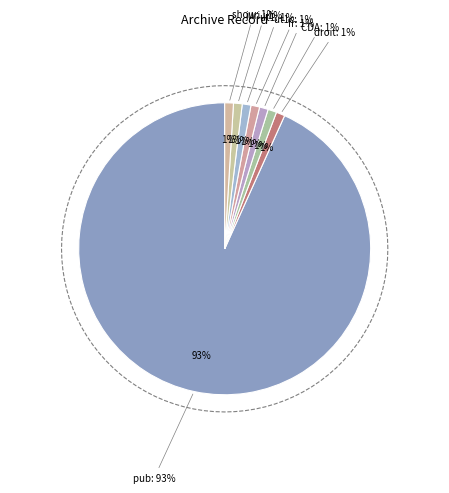

What is the smallest slice in the pie chart?

droit